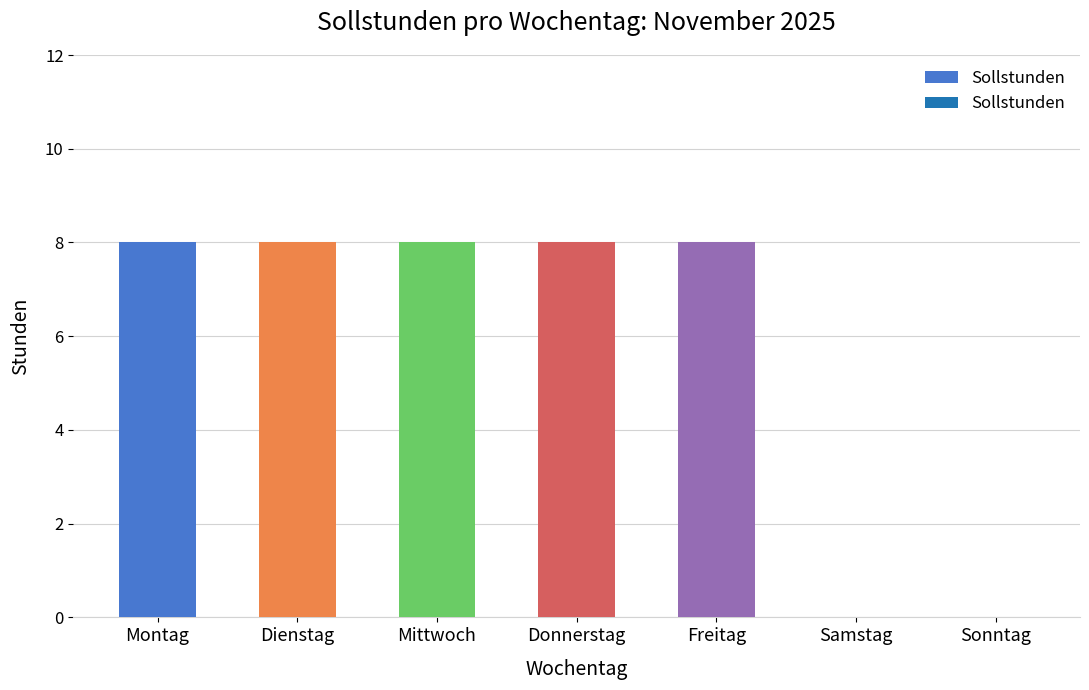

Which has a higher value, Mittwoch or Samstag?

Mittwoch